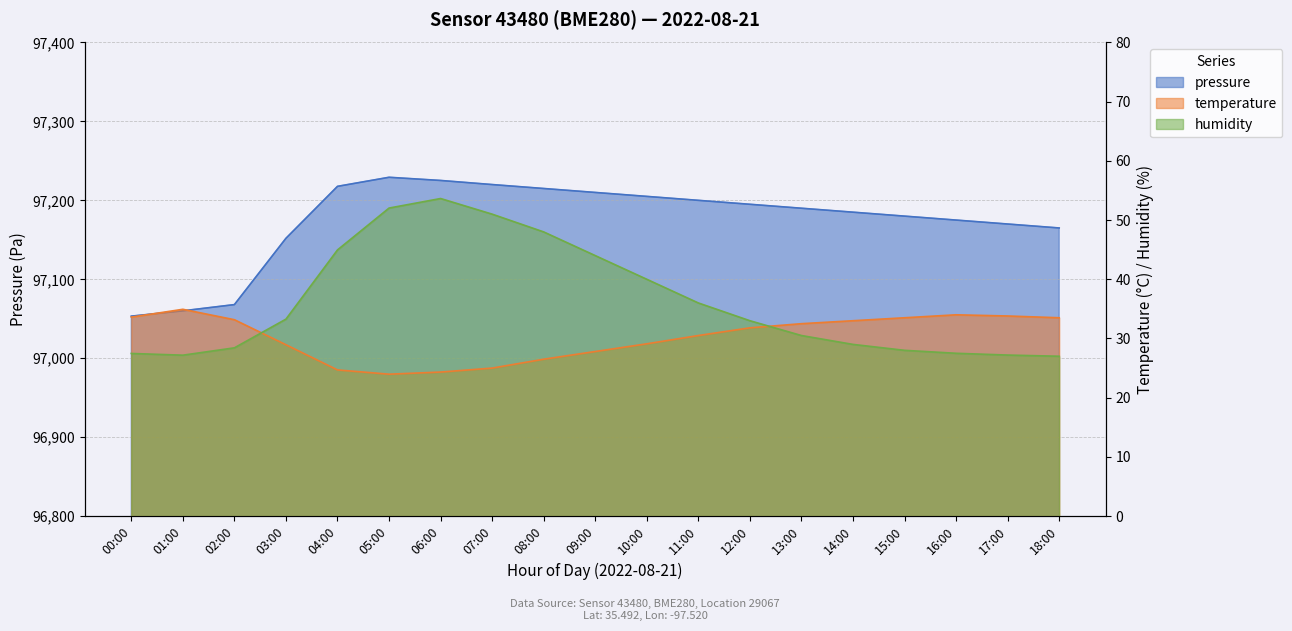

Reading left to right, list all the values displayed in this chart.

pressure: 00:00=97053.3	01:00=97060.0	02:00=97067.9	03:00=97151.9	04:00=97217.7	05:00=97229.2	06:00=97225.2	07:00=97220.0	08:00=97215.0	09:00=97210.0	10:00=97205.0	11:00=97200.0	12:00=97195.0	13:00=97190.0	14:00=97185.0	15:00=97180.0	16:00=97175.0	17:00=97170.0	18:00=97165.0
temperature: 00:00=33.6	01:00=34.9	02:00=33.2	03:00=28.9	04:00=24.7	05:00=24.0	06:00=24.3	07:00=25.0	08:00=26.5	09:00=27.8	10:00=29.1	11:00=30.5	12:00=31.8	13:00=32.5	14:00=33.0	15:00=33.5	16:00=34.0	17:00=33.8	18:00=33.5
humidity: 00:00=27.5	01:00=27.2	02:00=28.4	03:00=33.3	04:00=45.0	05:00=52.0	06:00=53.6	07:00=51.0	08:00=48.0	09:00=44.0	10:00=40.0	11:00=36.0	12:00=33.0	13:00=30.5	14:00=29.0	15:00=28.0	16:00=27.5	17:00=27.2	18:00=27.0